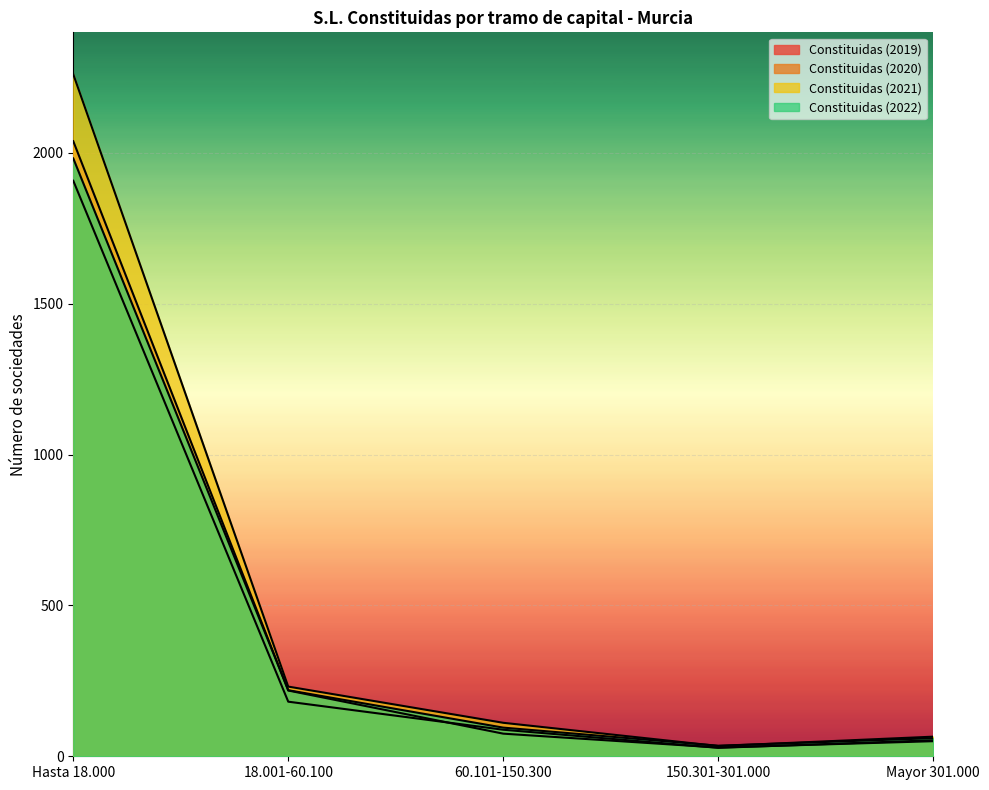

True or false: Constituidas (2021) and Constituidas (2019) cross at least once.

False